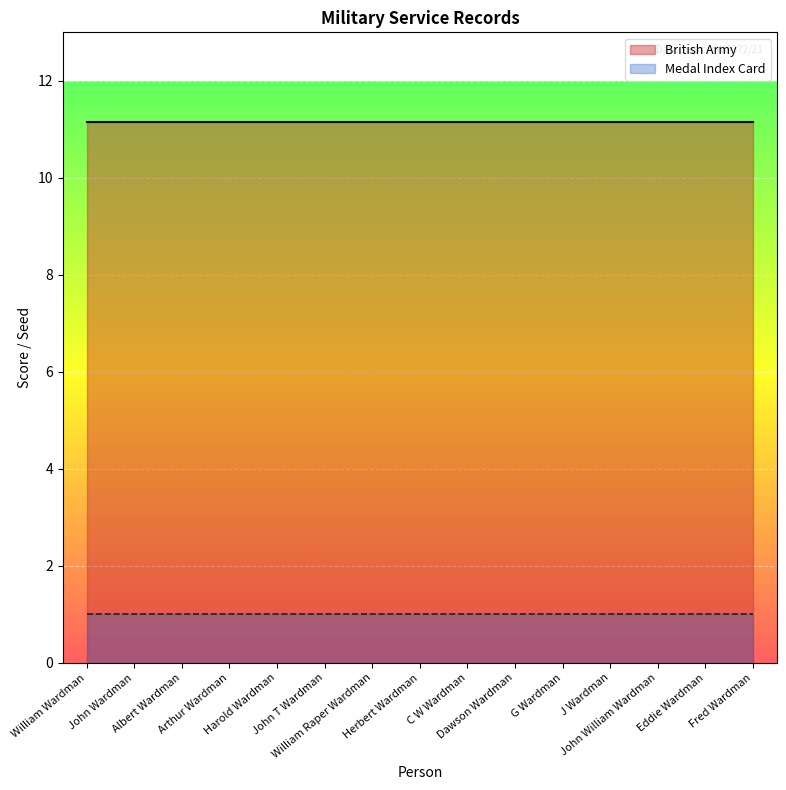

Which series has the largest range (max minus min)?

British Army